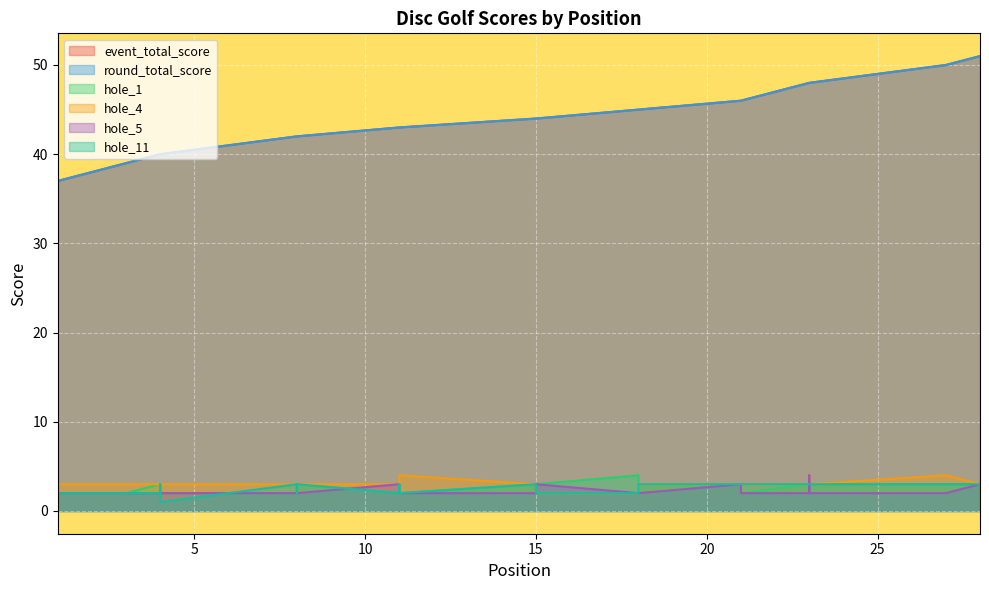

How many times do hole_4 and hole_1 cross each other?

2